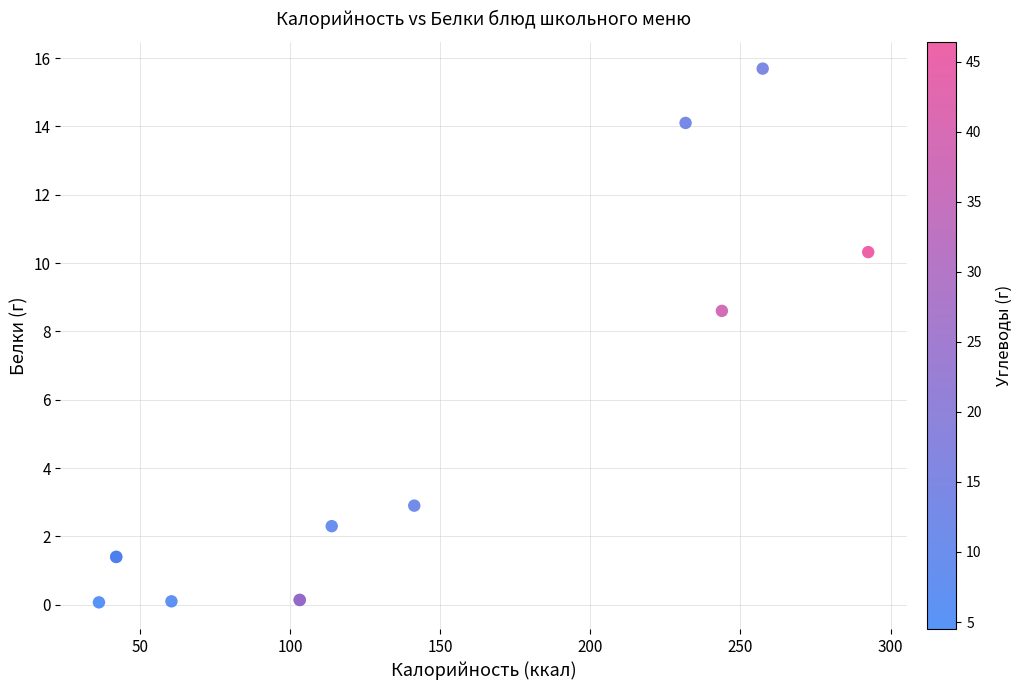

What Y value in the scatter plot is closest to 7?

8.6